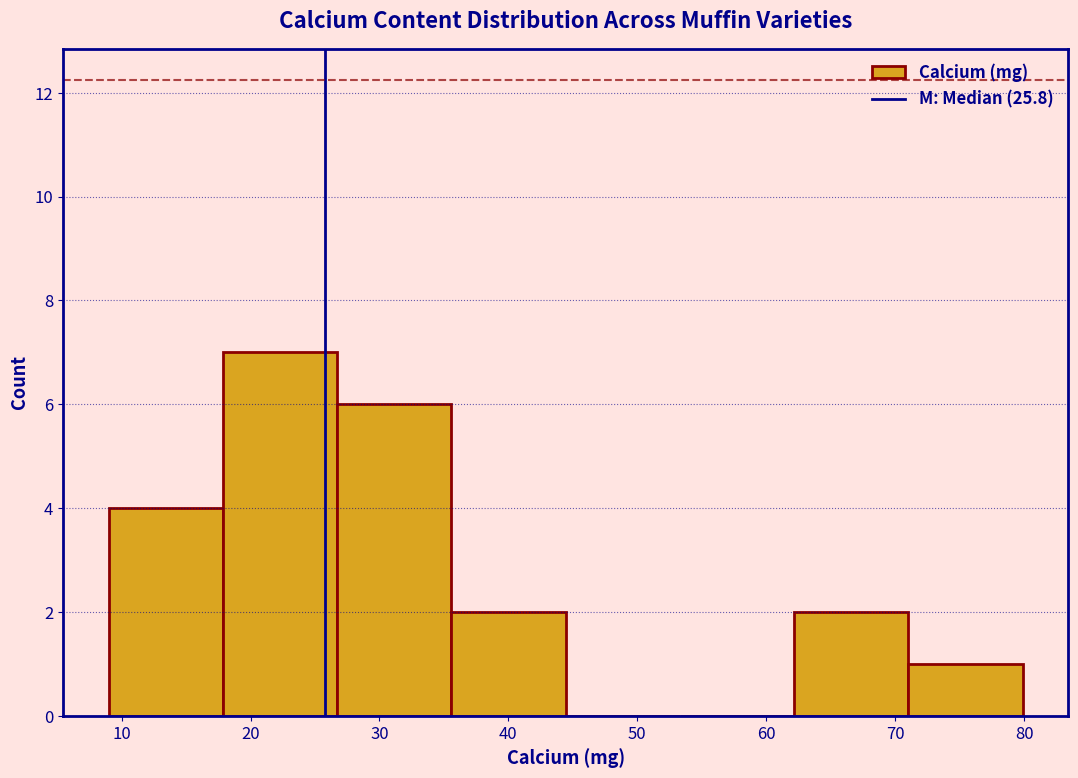

Reading left to right, list every bar in this chart as the range it spans on the x-axis followed by its height. Neither the bar edges nor the heights are printed on the chart, so give them approximately, as read against the axes.

9 to 18: 4
18 to 27: 7
27 to 36: 6
36 to 44: 2
44 to 53: 0
53 to 62: 0
62 to 71: 2
71 to 80: 1